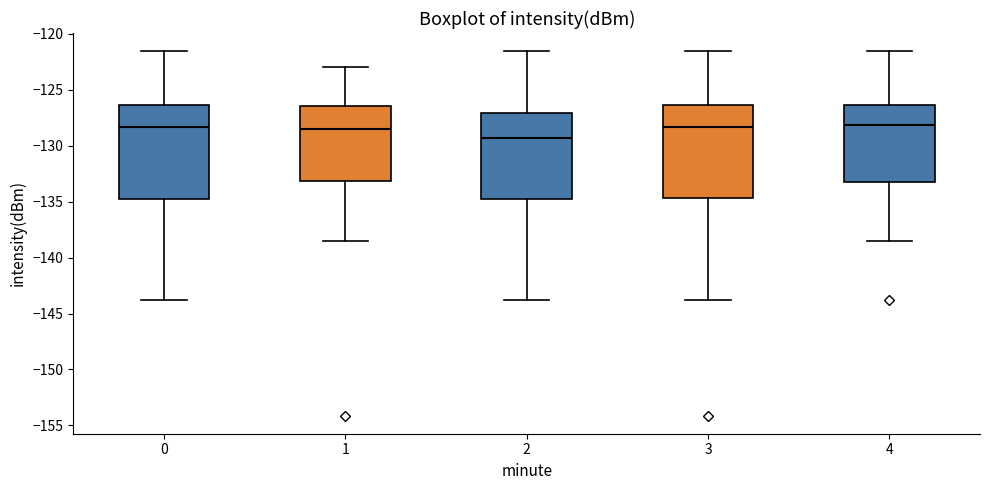

Where is the lower edge of the box at x = 2 on the y-axis? The values are not printed on the chart, so give them approximately, as read against the axis.

-135.0